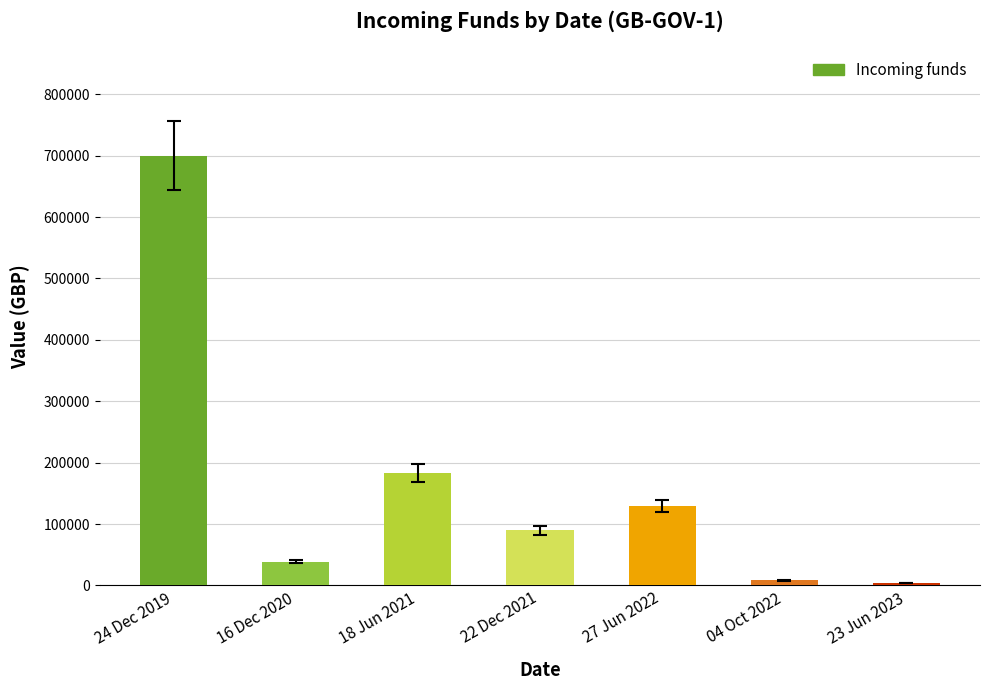

True or false: the data shows 129193 at 27 Jun 2022.

True